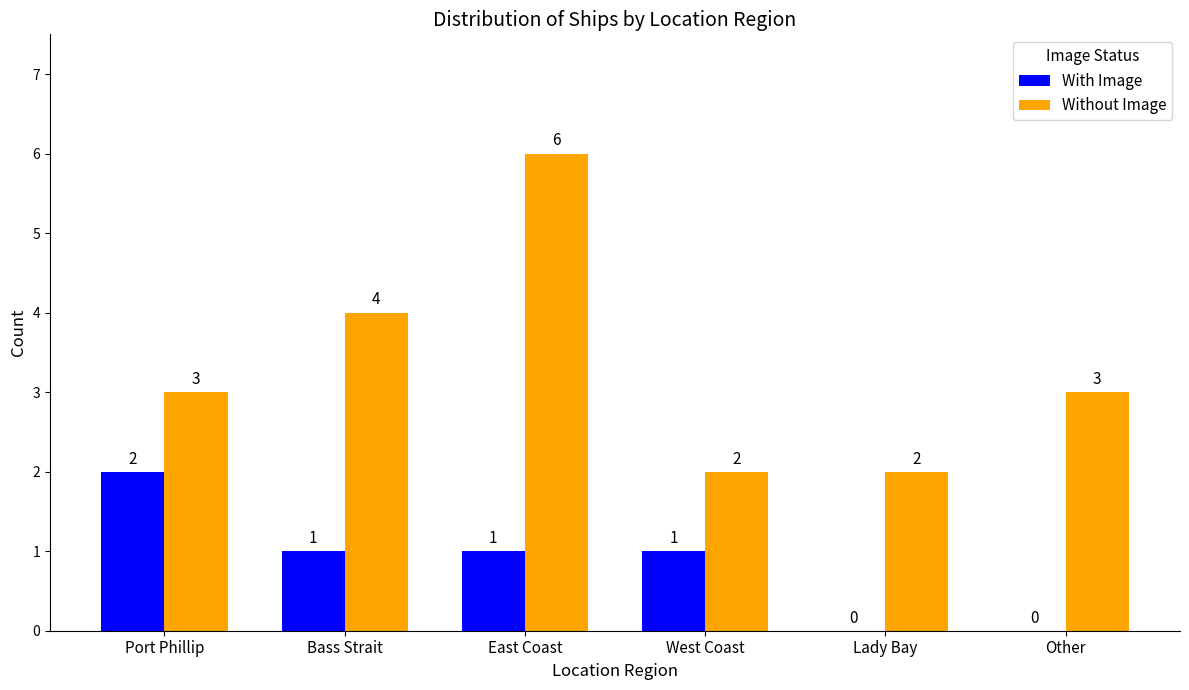

Which series has the largest total across all categories?

Without Image